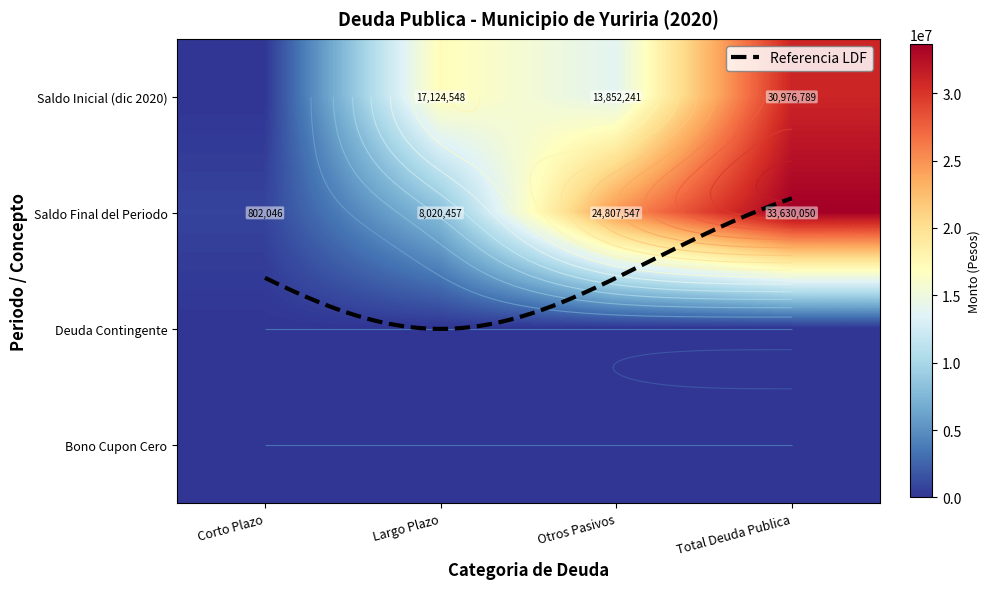

Is it true that Otros Pasivos equals 0.0 at 2?

True